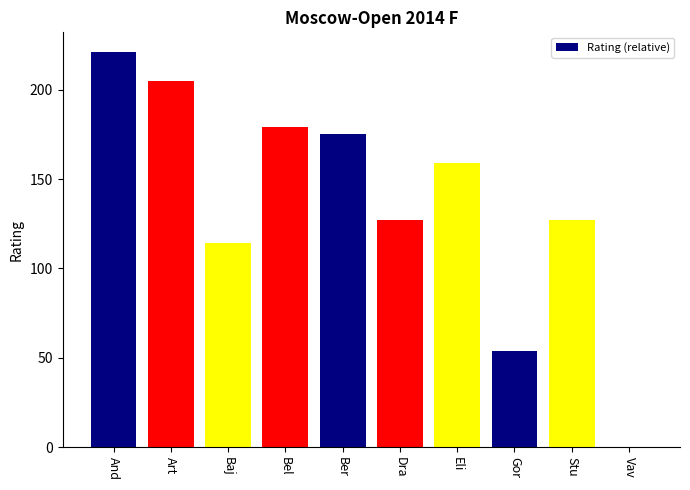

What is the sum of the values at And and Gor?

275